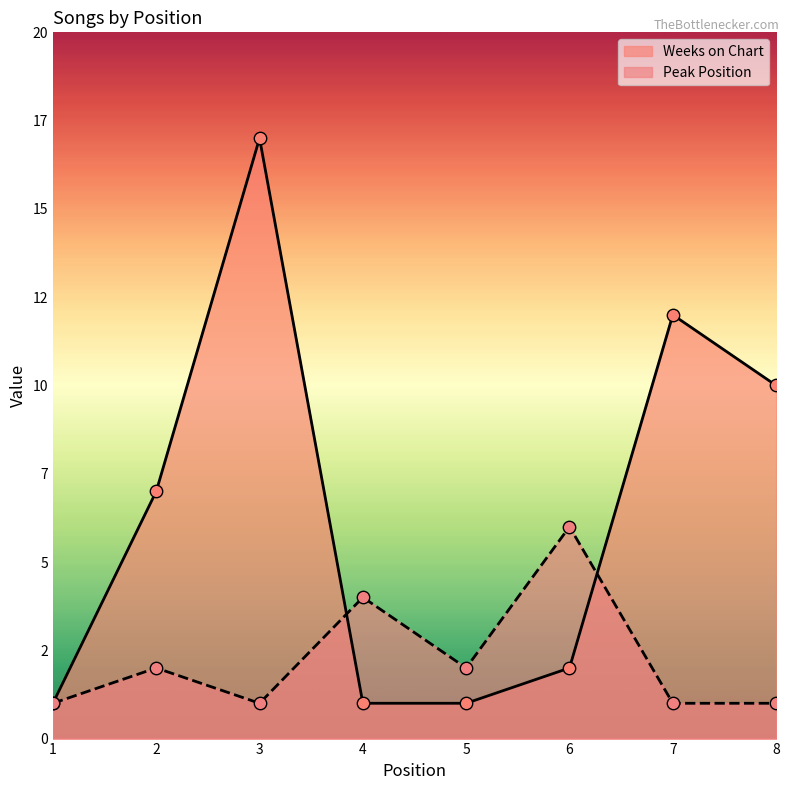

What are all the series names shown in the legend?

Weeks on Chart, Peak Position